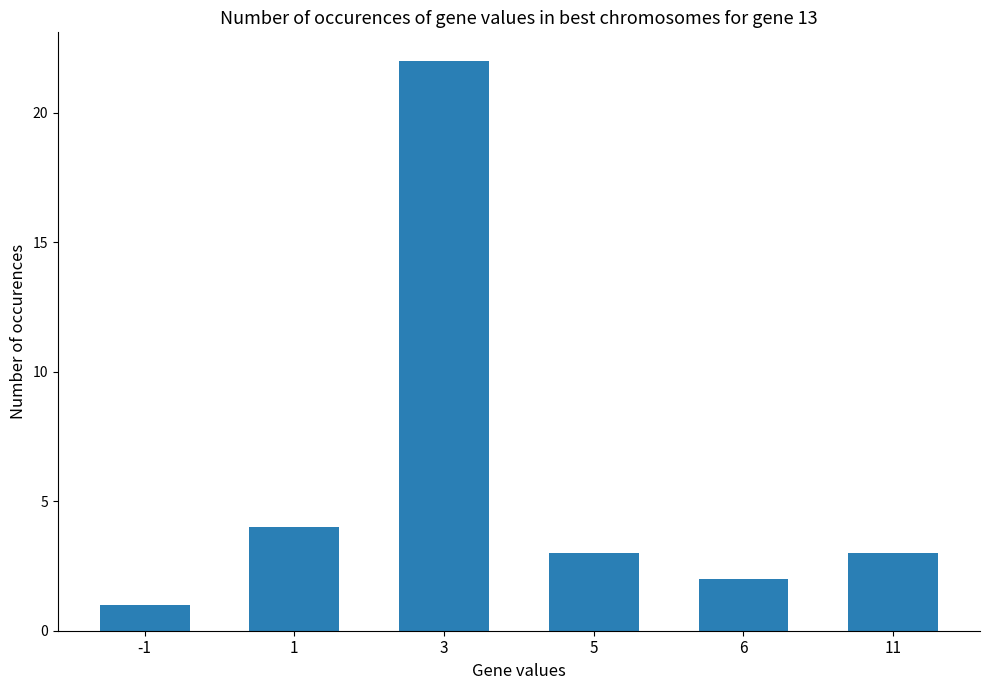

What value does the data have at 3, to the nearest 5?

20